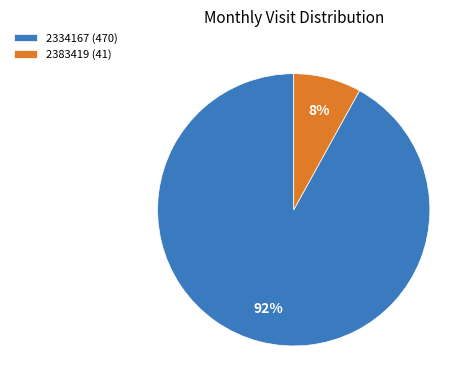

Approximately how many times larger is the value at 2334167 compared to 2383419?

11.5